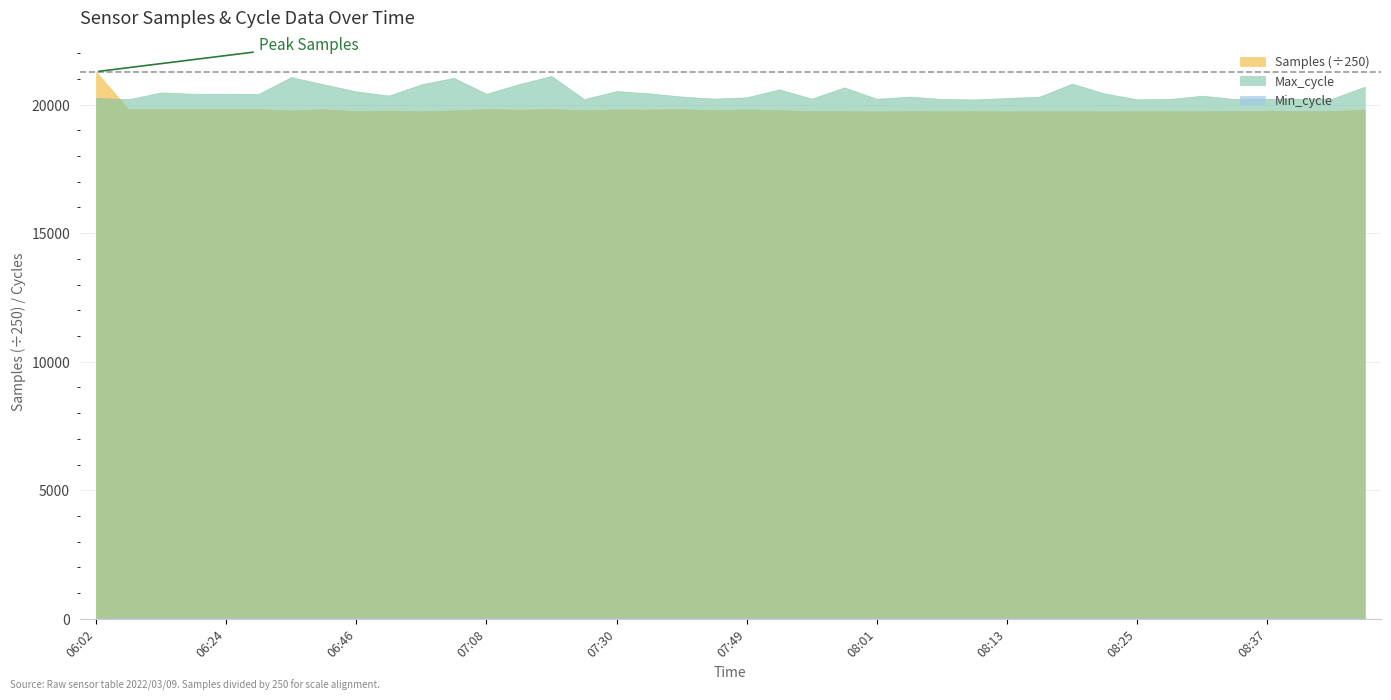

Which series changed the most between 06:13 and 08:13?

Samples